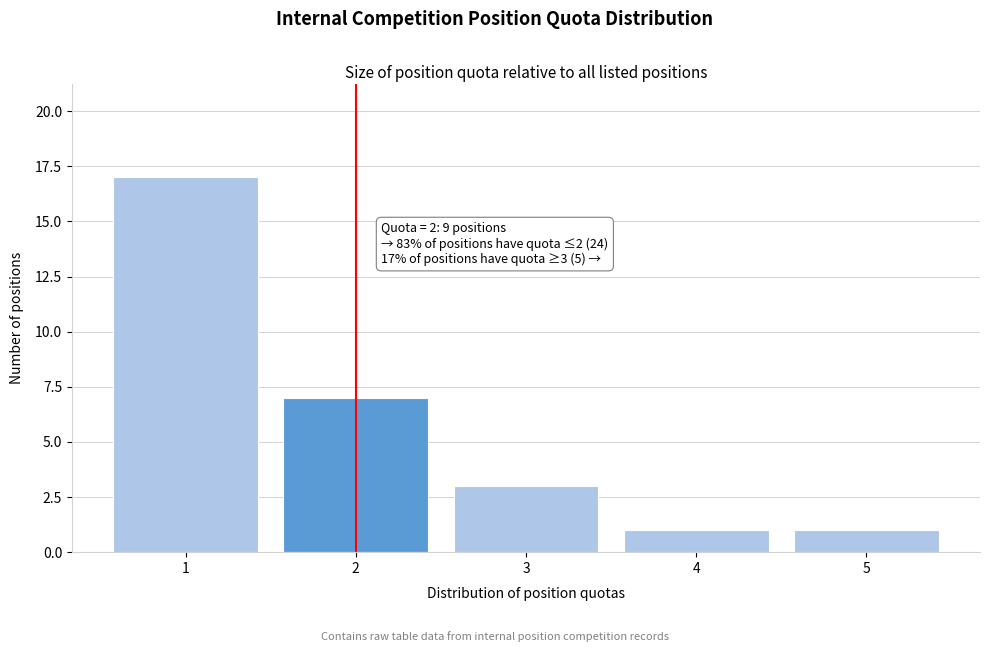

Reading left to right, what are all the values shown in this chart?

1=17	2=7	3=3	4=1	5=1